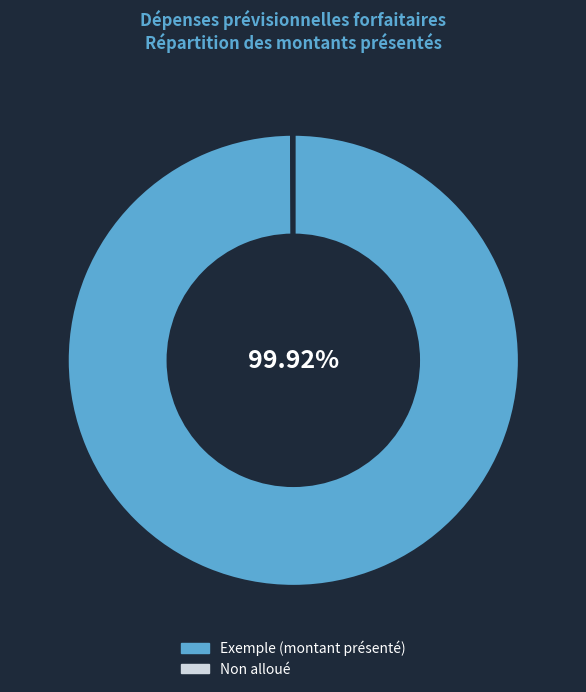

Is there any slice that represents more than half of the pie?

Yes